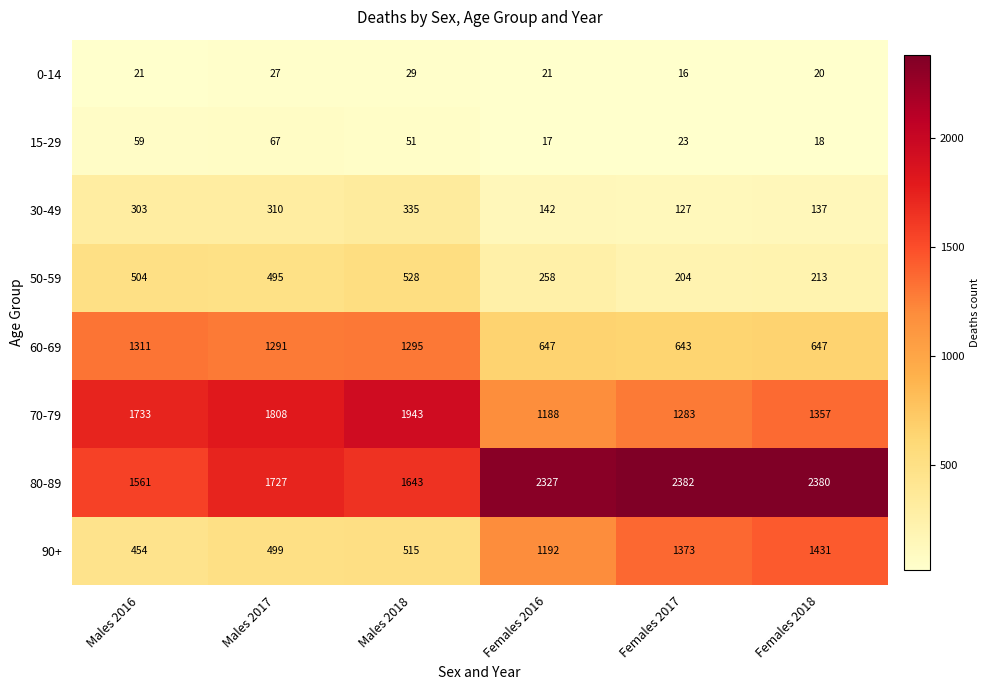

What is the total value across all series at Males 2018?

6339